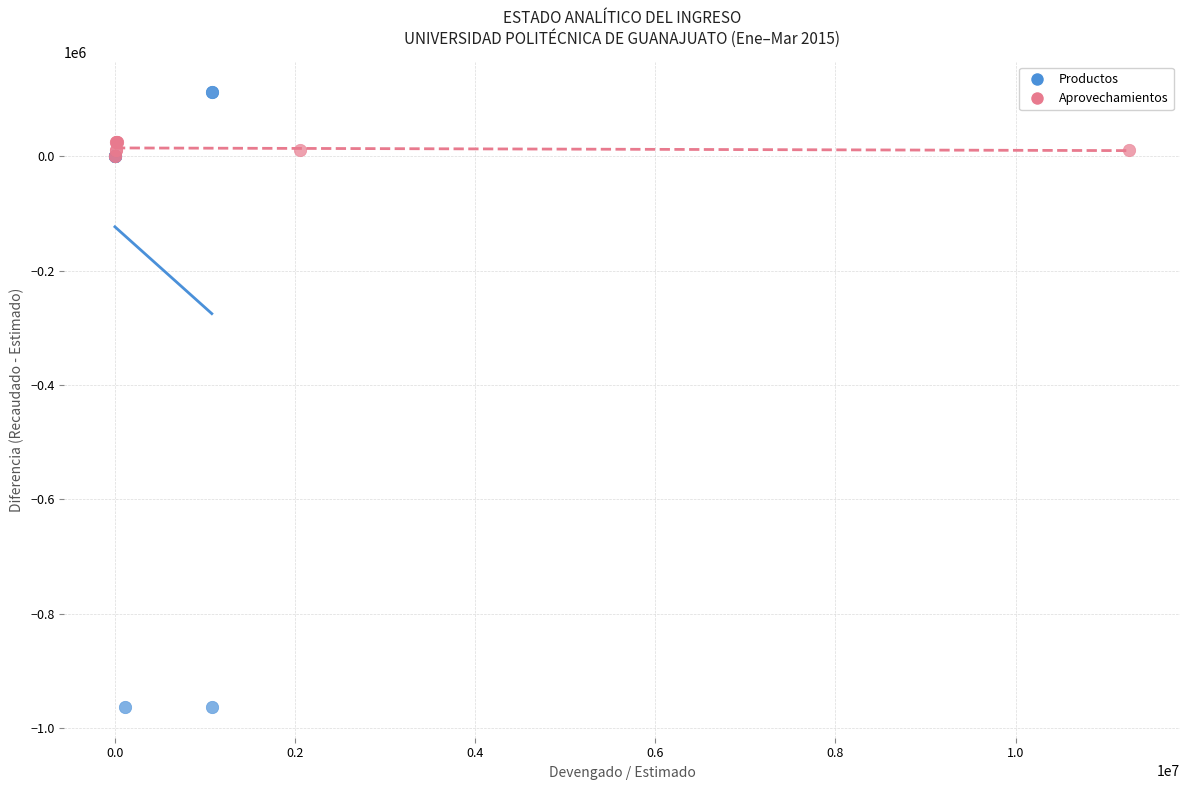

Which series contains the highest Y value?

Productos